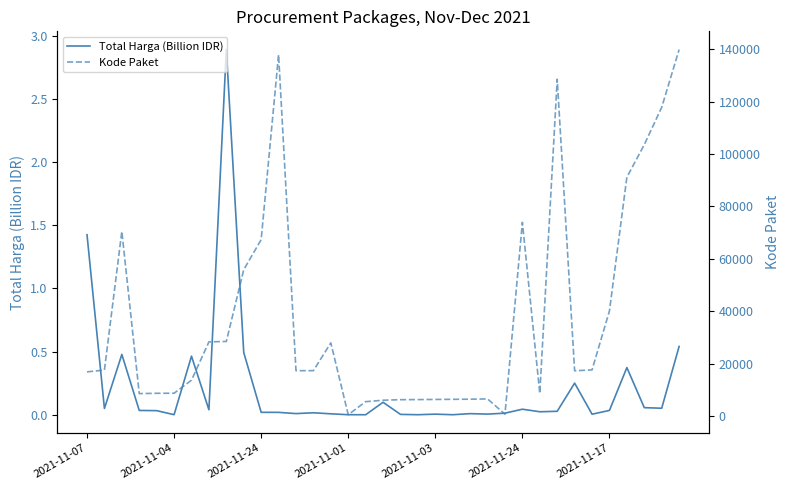

True or false: Total Harga (Billion IDR) and Kode Paket cross at least once.

False